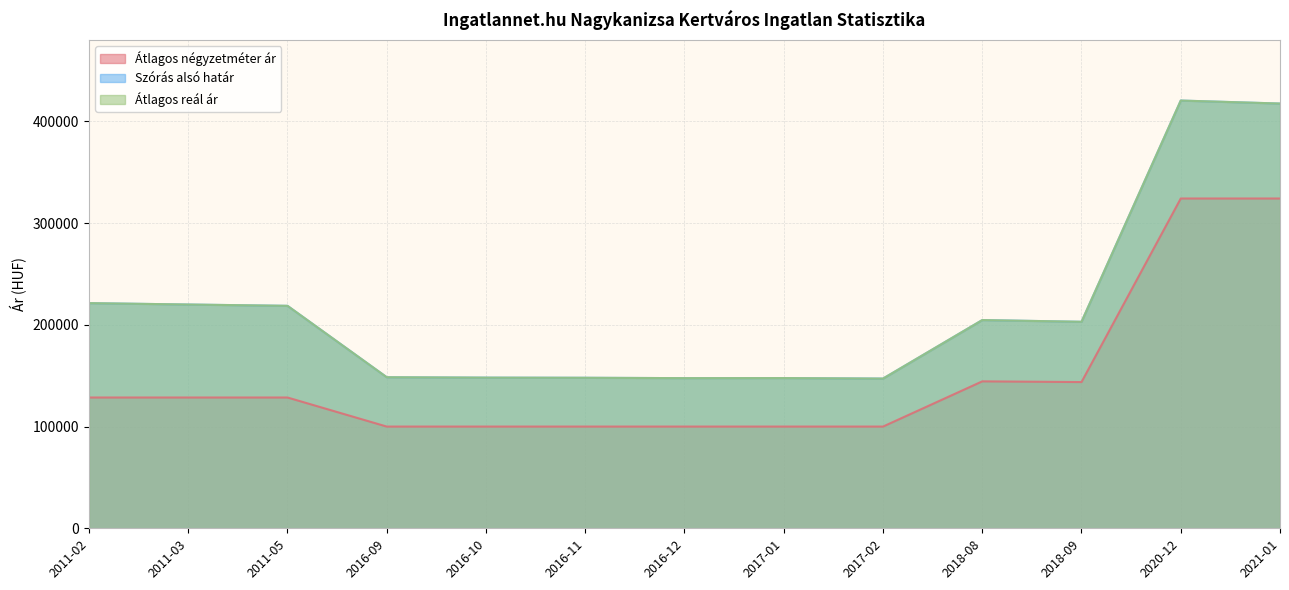

How many lines are shown in the chart?

3